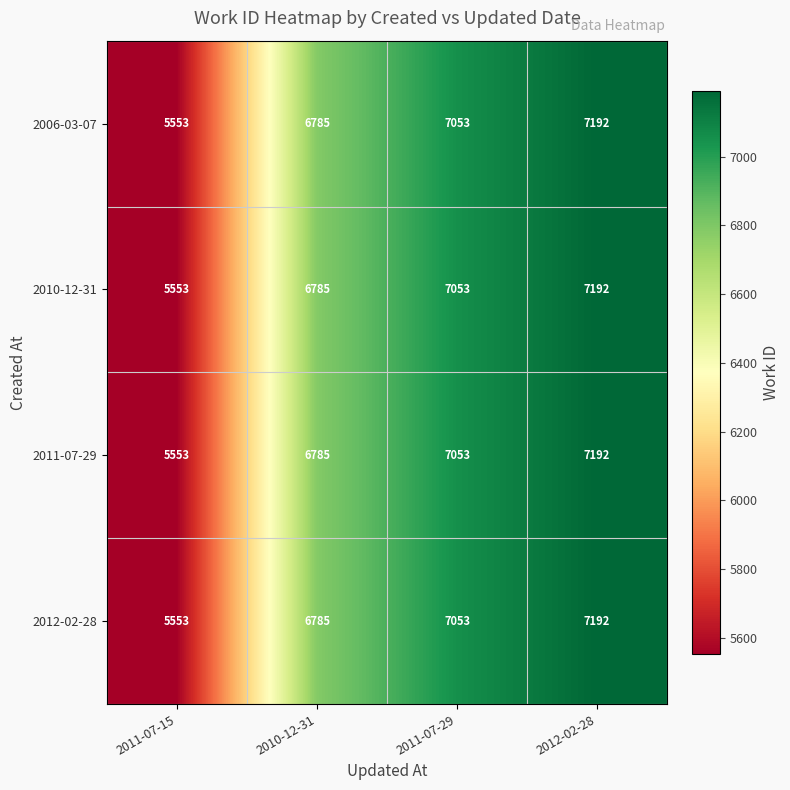

At which category is the sum across all series the highest?

2012-02-28